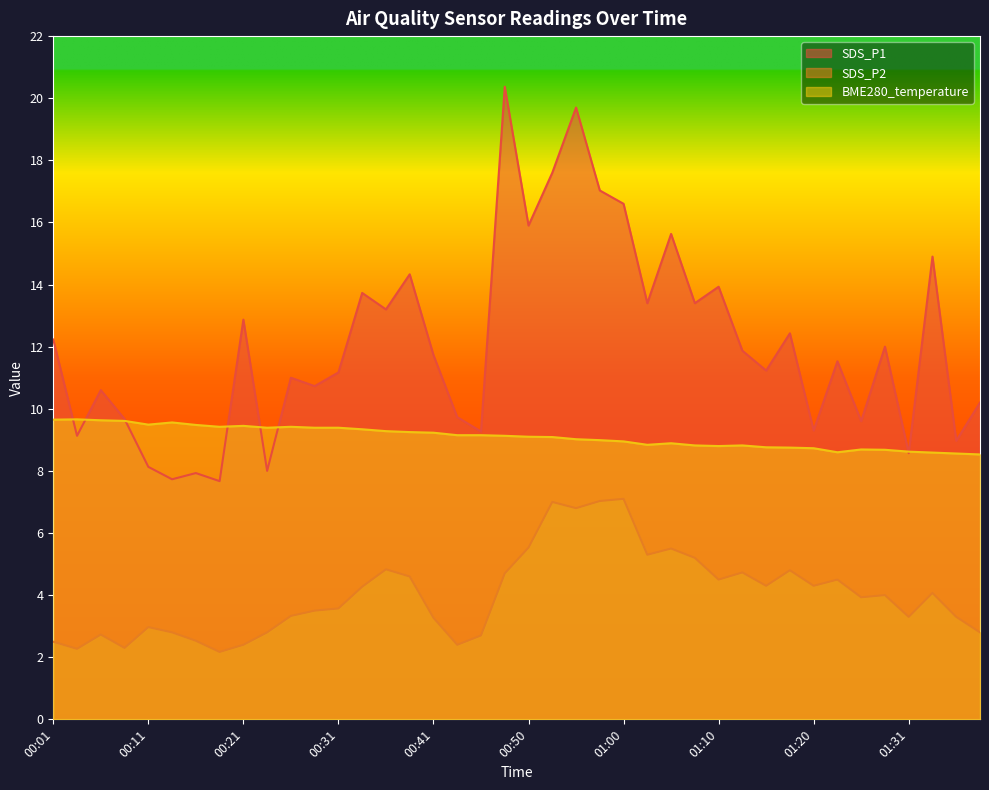

What is the highest value of the BME280_temperature series?

9.7